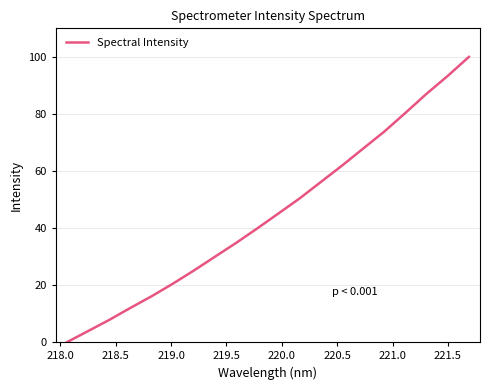

How many lines are shown in the chart?

1